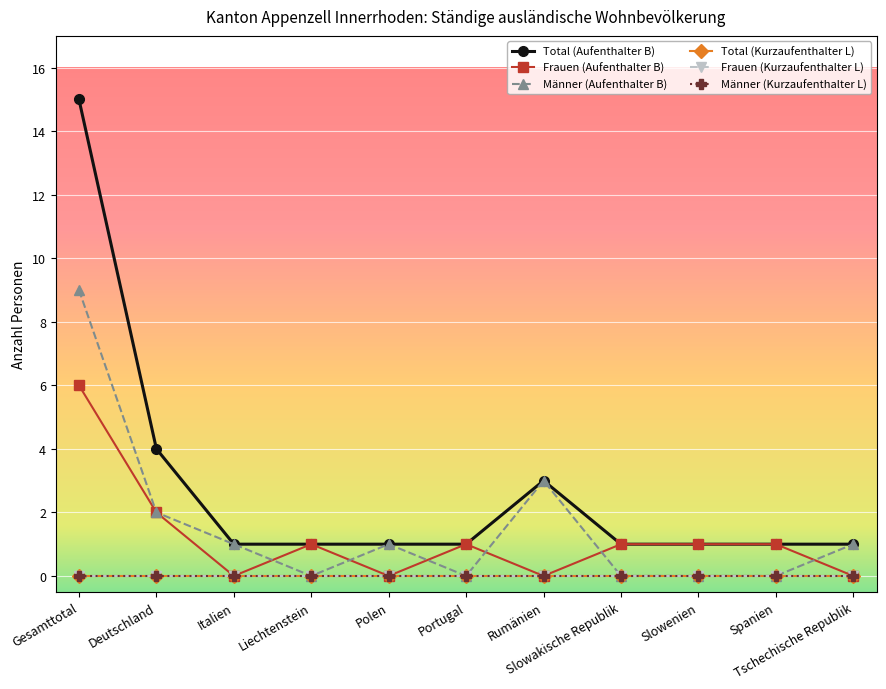

What is the label of the 8th point from the left?

Slowakische Republik